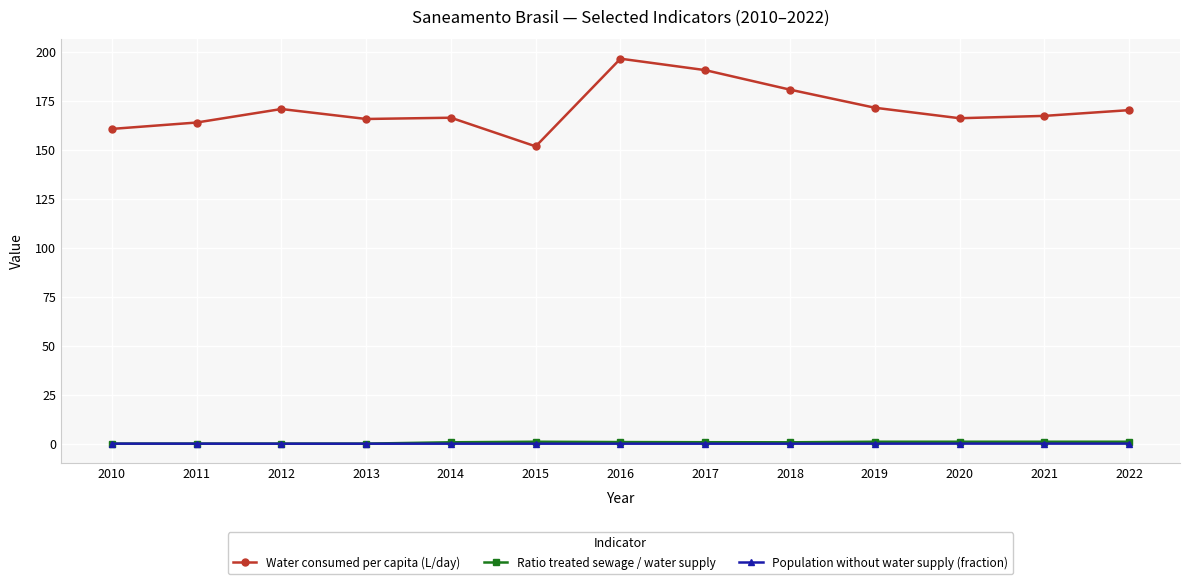

How many lines are shown in the chart?

3